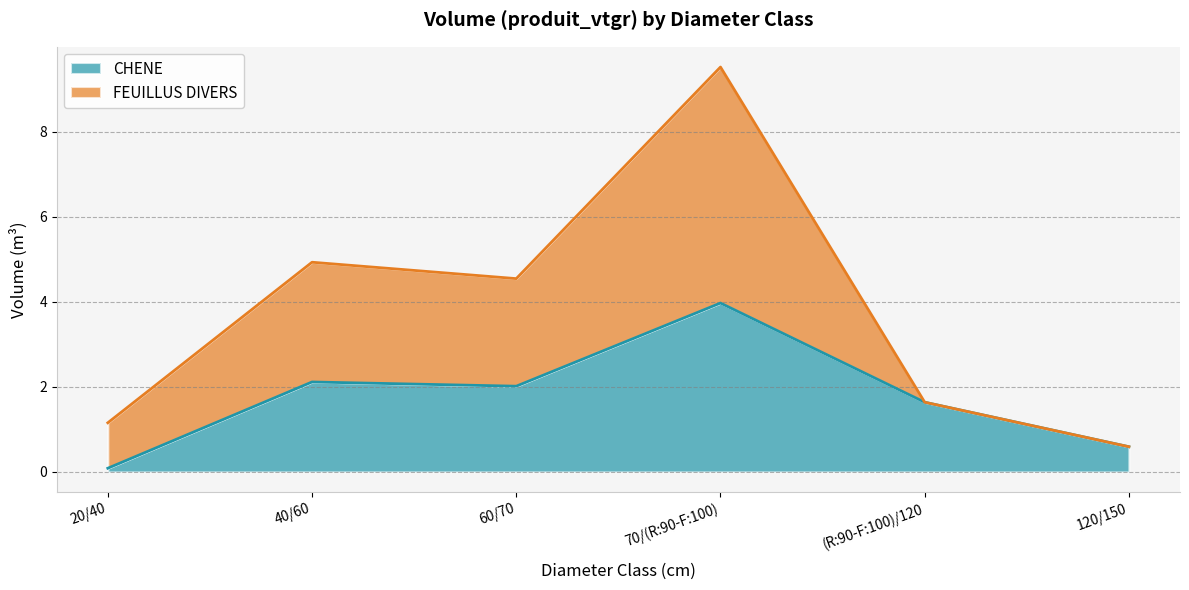

What is the change in value from 60/70 to 70/(R:90-F:100)?

+2.0